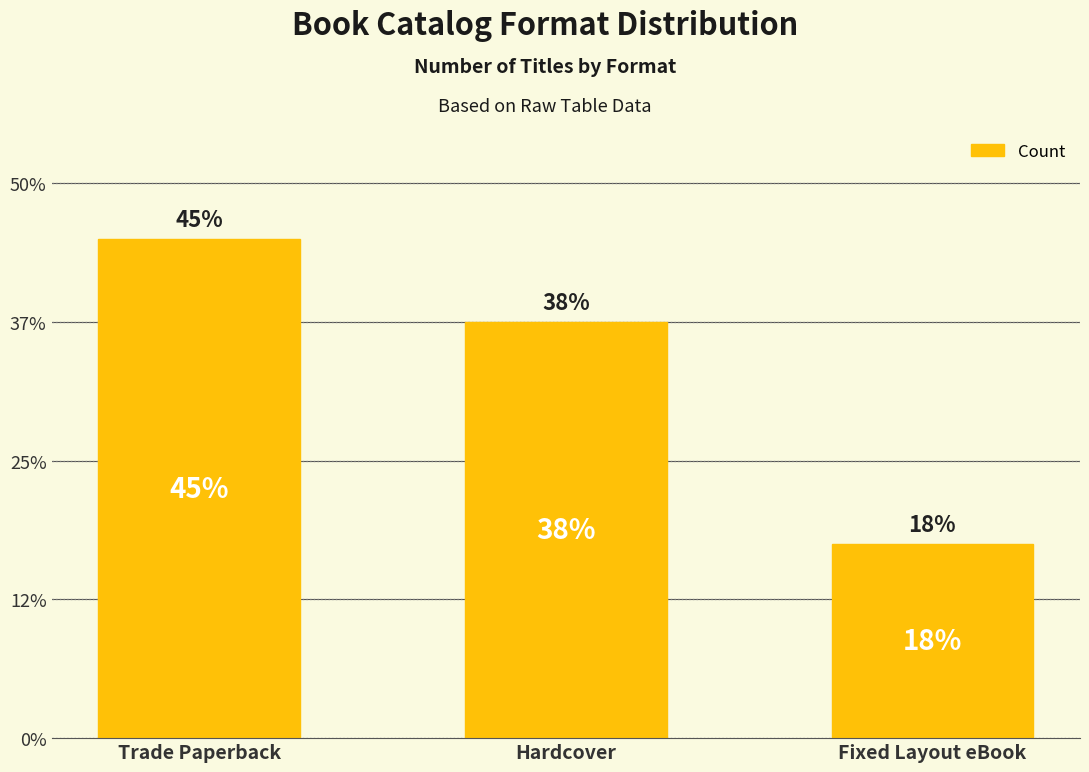

Are the bars horizontal?

No